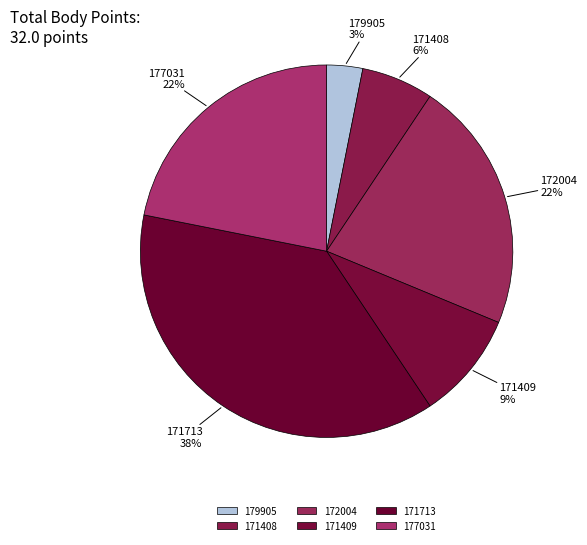

How many segments does this pie chart have?

6